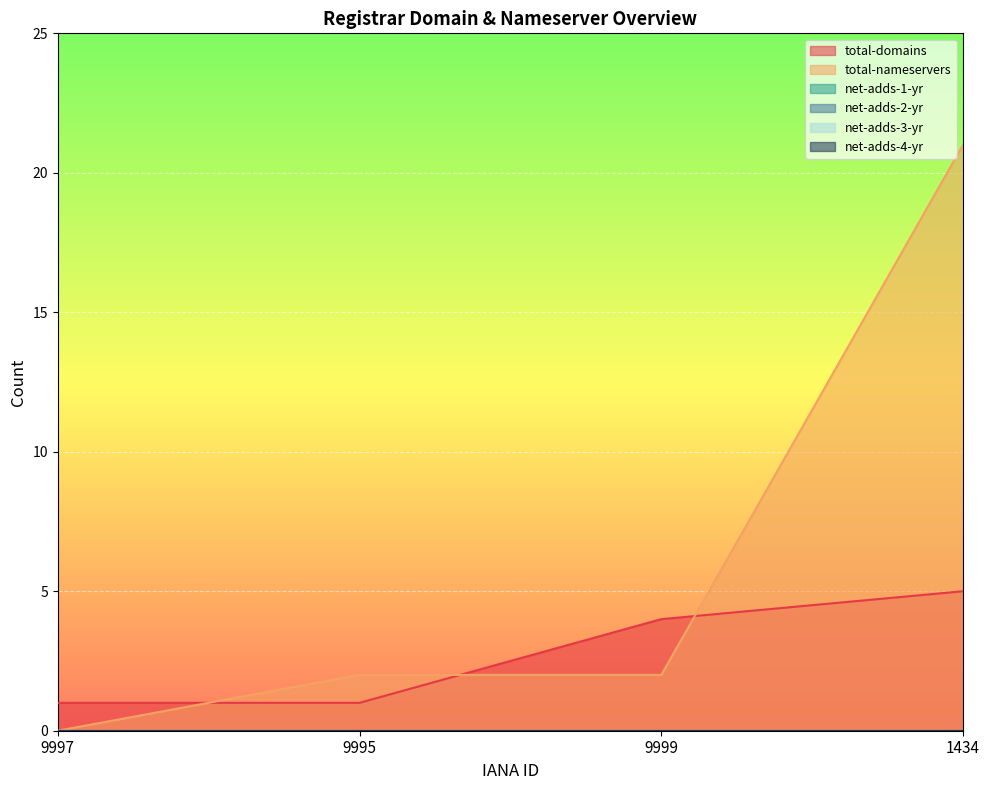

Where is net-adds-2-yr nearest to the value 0?

9997